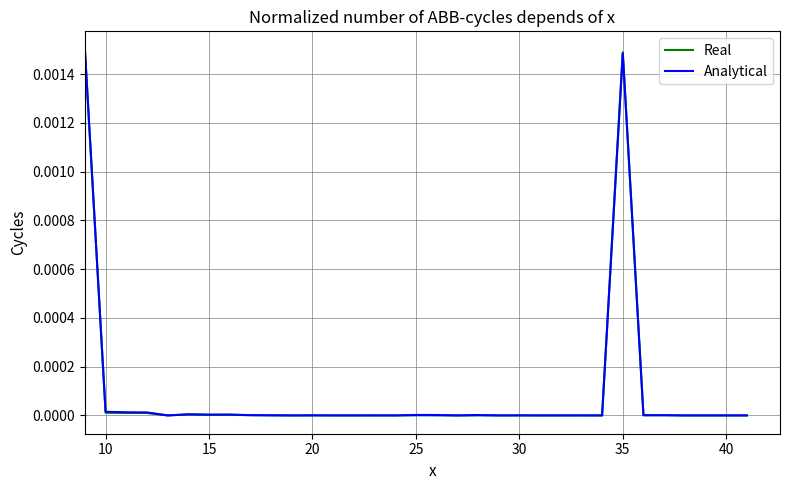

What are all the series names shown in the legend?

Real, Analytical